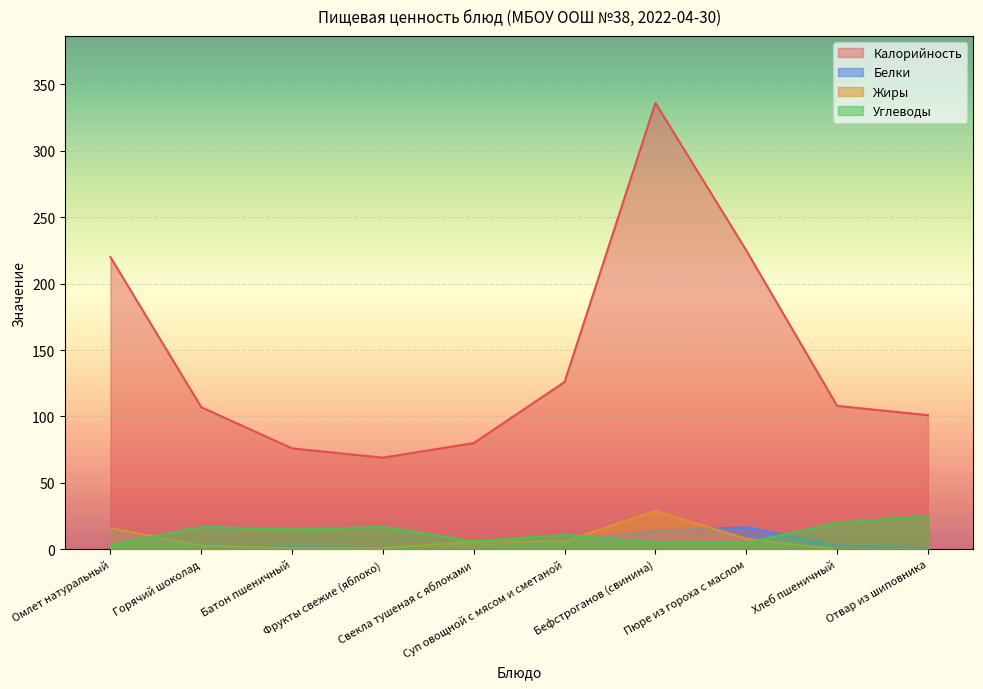

What is the sum of all Жиры values?

70.0